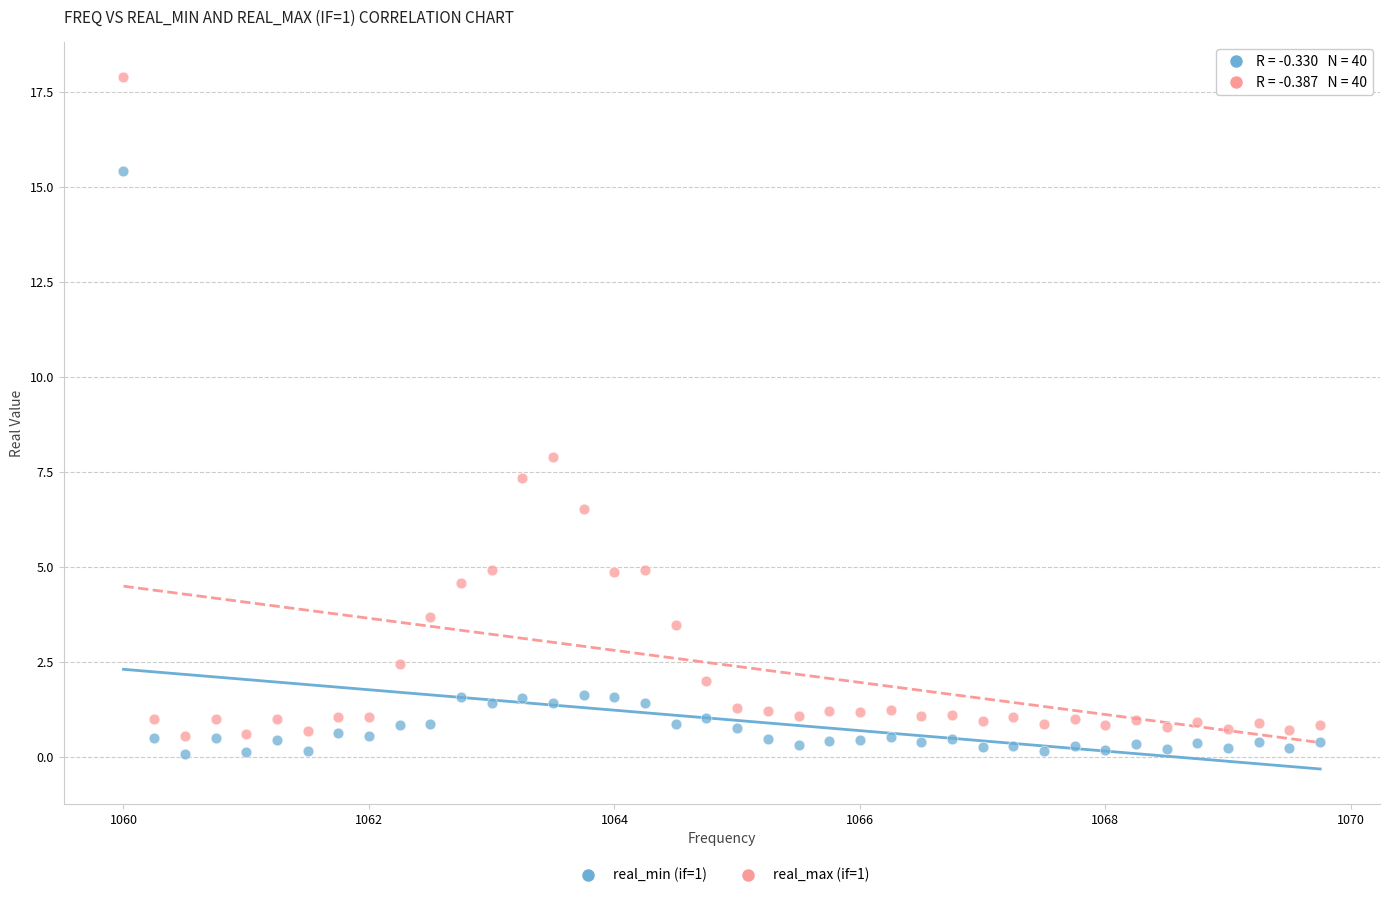

Which series has the widest spread of Y values?

real_max (if=1)